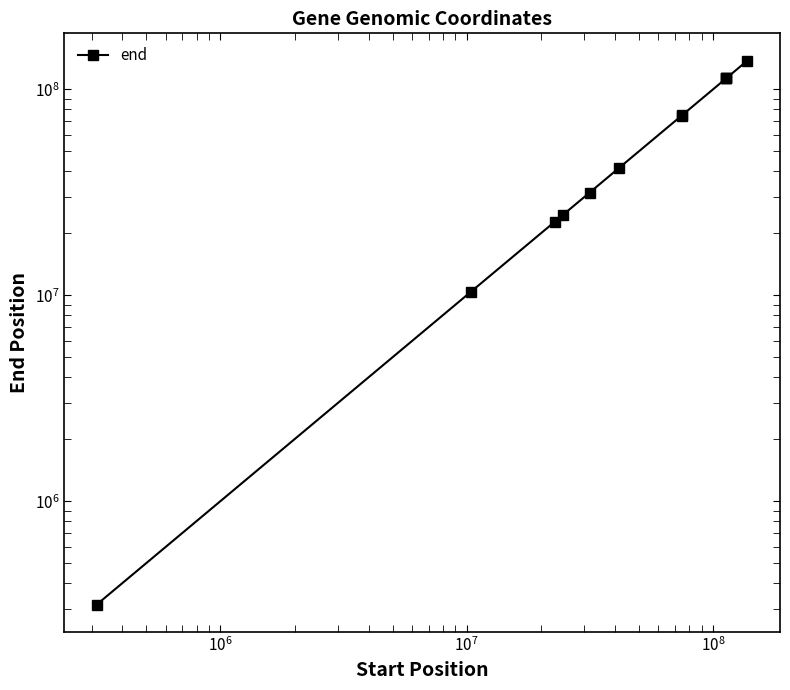

The value at $\mathdefault{10^{7}}$ is 39936576. True or false?

False